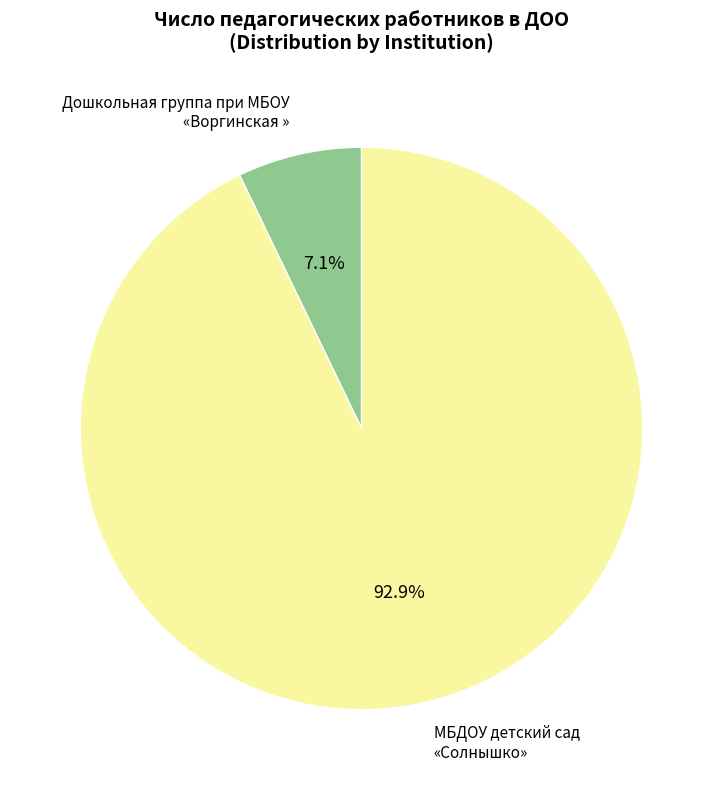

Which slice is the largest?

МБДОУ детский сад «Солнышко»